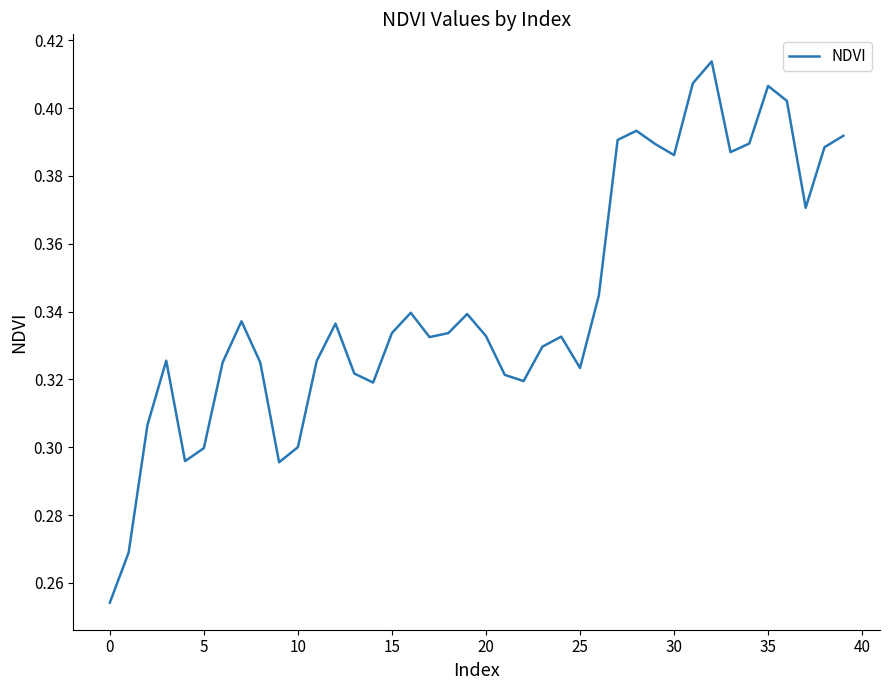

Is this an area chart (filled region under the line)?

No